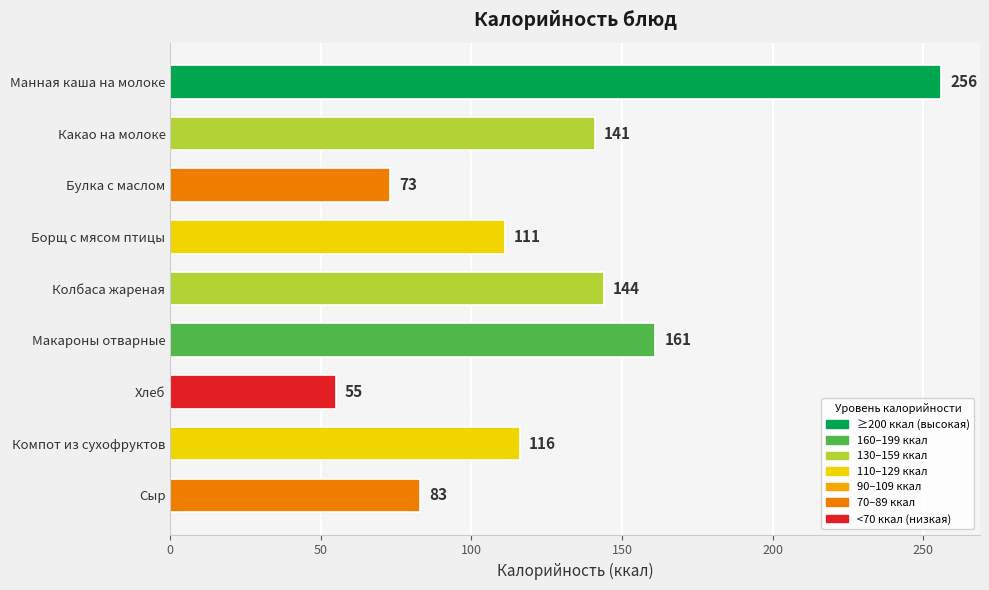

Reading top to bottom, what are all the values shown in this chart?

Манная каша на молоке=256	Какао на молоке=141	Булка с маслом=73	Борщ с мясом птицы=111	Колбаса жареная=144	Макароны отварные=161	Хлеб=55	Компот из сухофруктов=116	Сыр=83